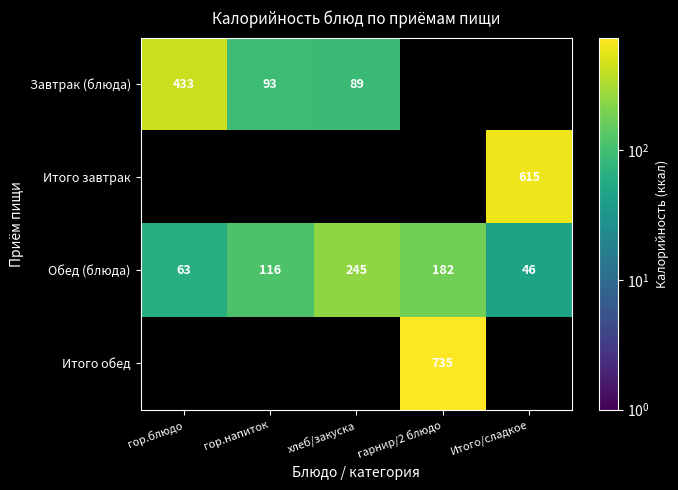

At which label does Обед (блюда) reach its minimum?

Итого/сладкое